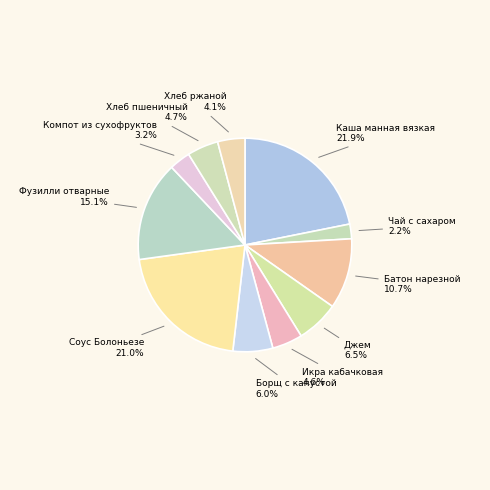

How many segments does this pie chart have?

11